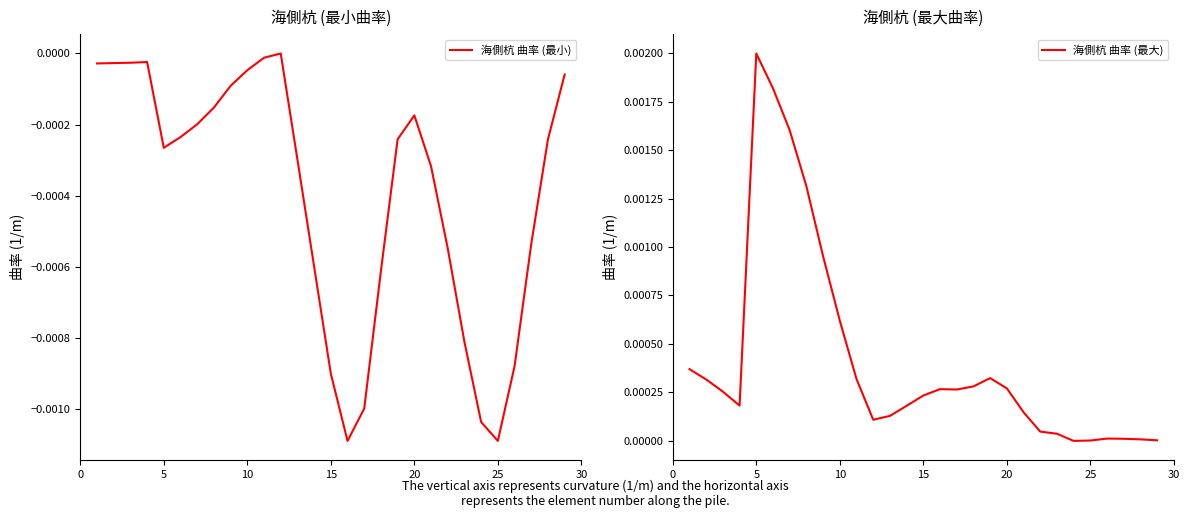

What are all the series names shown in the legend?

海側杭 曲率 (最小), 海側杭 曲率 (最大)